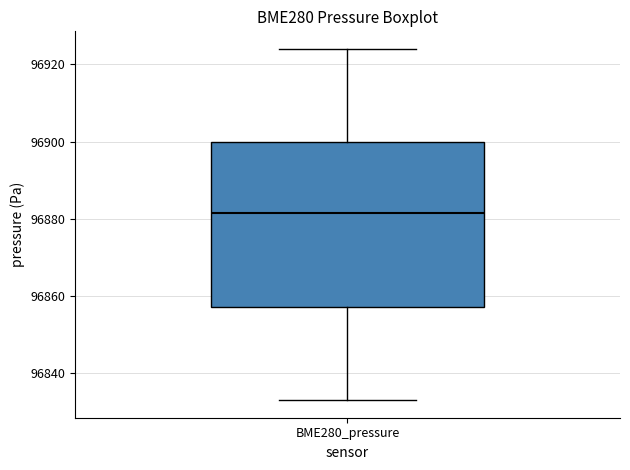

Transcribe this box plot: give where the median line is, the range the box spans, and where the two whiskers end, as read against the y-axis. The values are not printed on the chart, so give them approximately, as read against the axis.

median 96882, box 96858 to 96900, whiskers 96834 to 96924